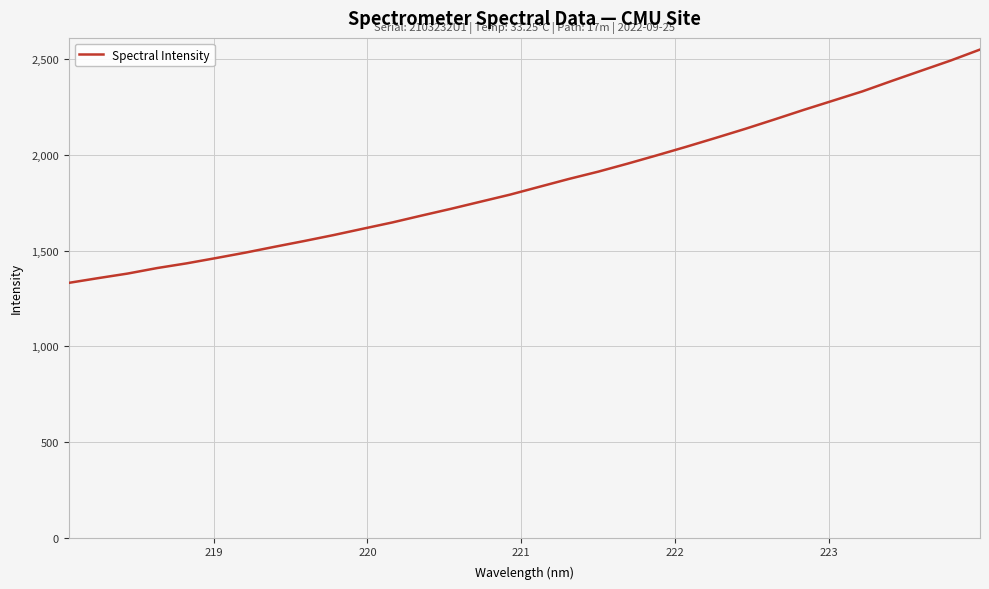

What is the difference between the maximum and minimum values?

1219.2